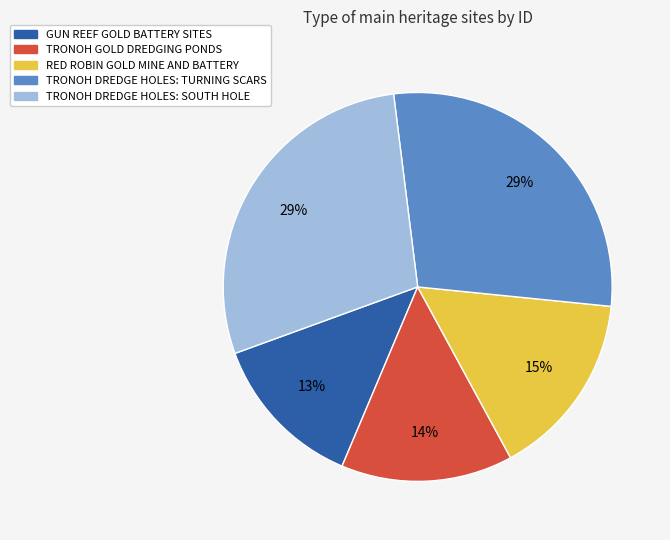

Combined, do TRONOH GOLD DREDGING PONDS and RED ROBIN GOLD MINE AND BATTERY account for over 50%?

No